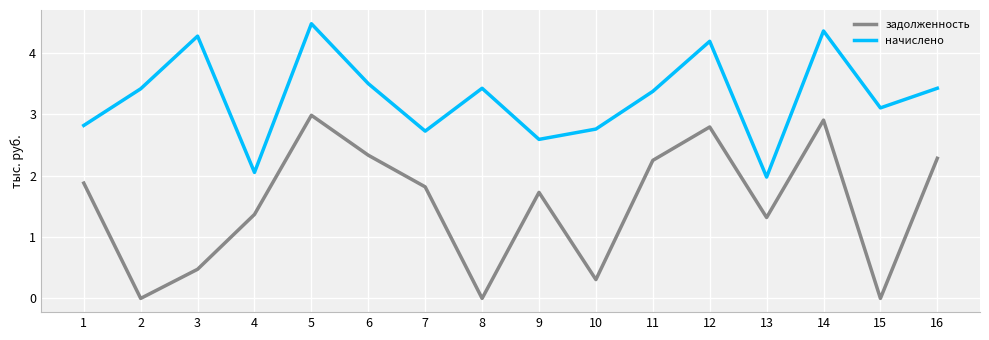

What is the maximum value shown in the chart?

4.5